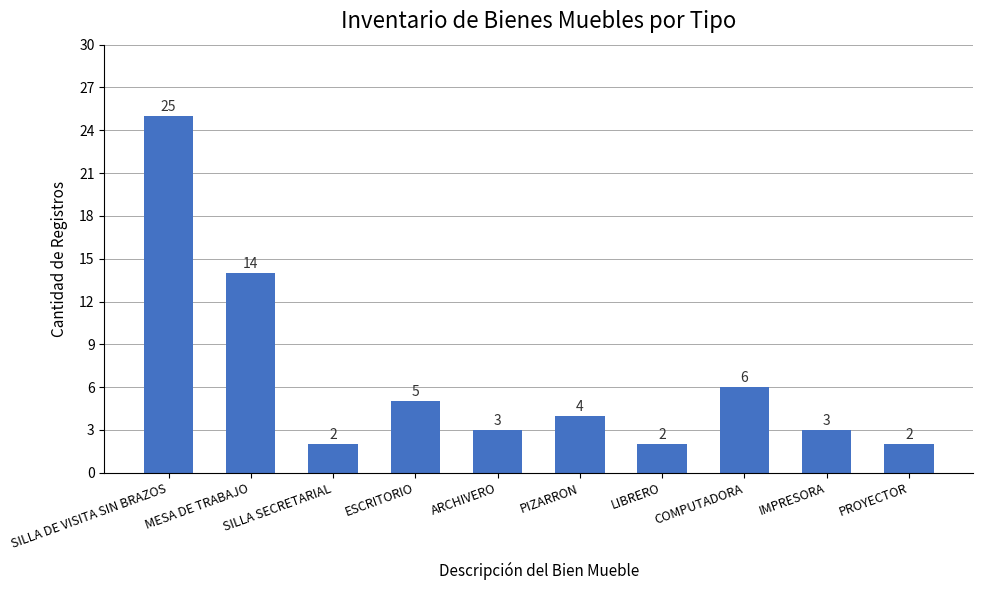

What is the ratio of the value at IMPRESORA to the value at MESA DE TRABAJO?

0.2